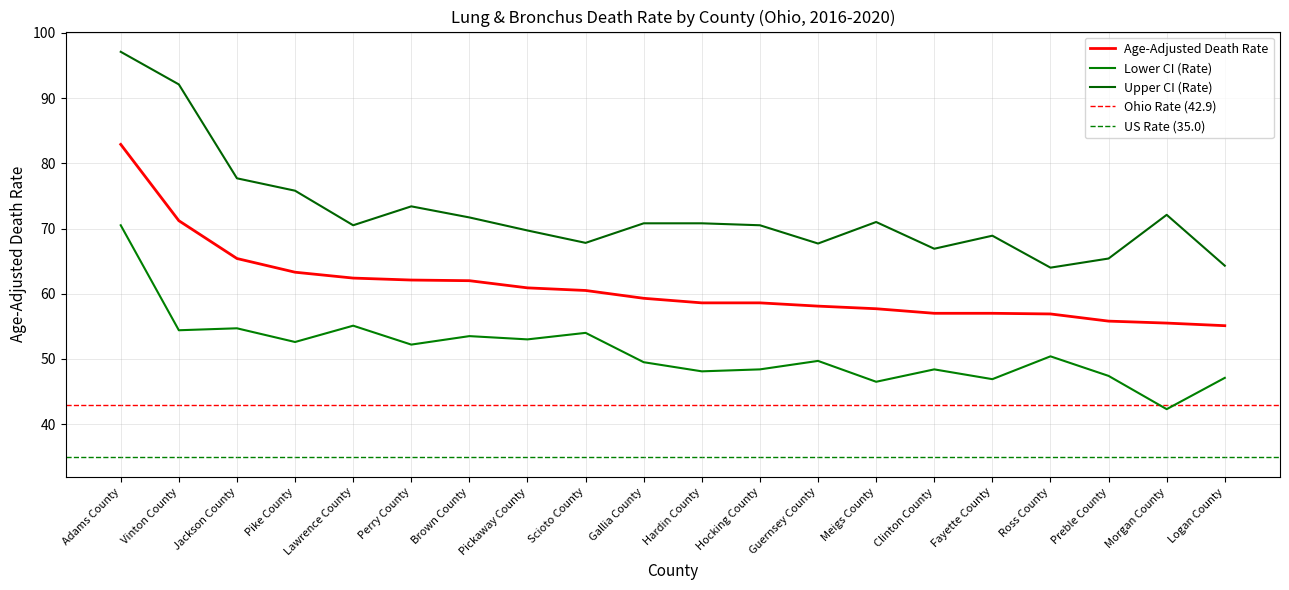

What is the total value across all series at Jackson County?

197.8